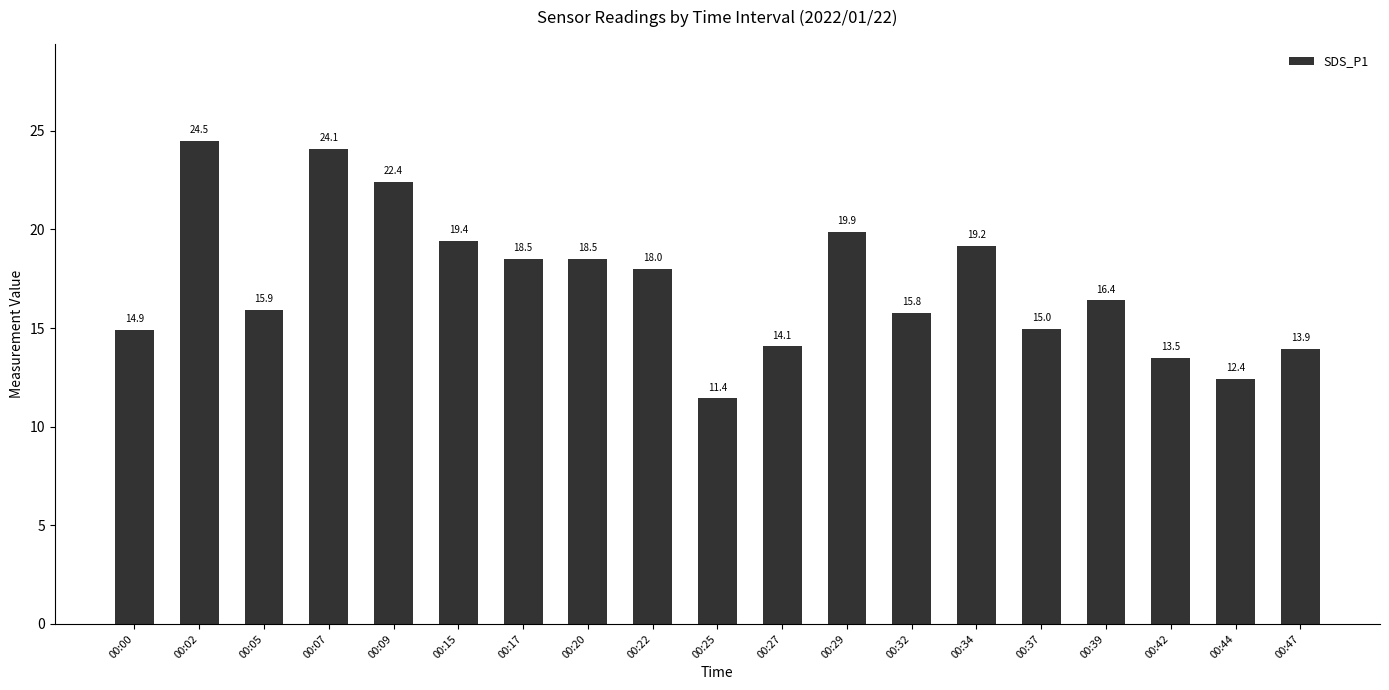

Does the chart contain any negative values?

No